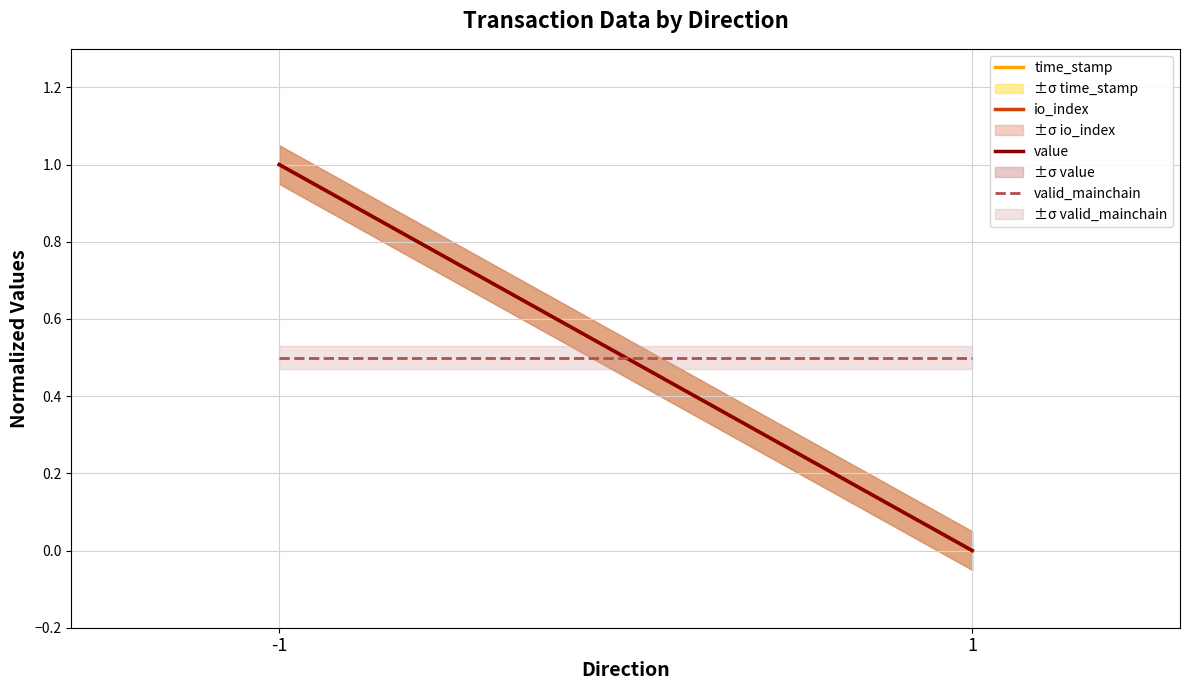

At which label is value closest to 0?

1